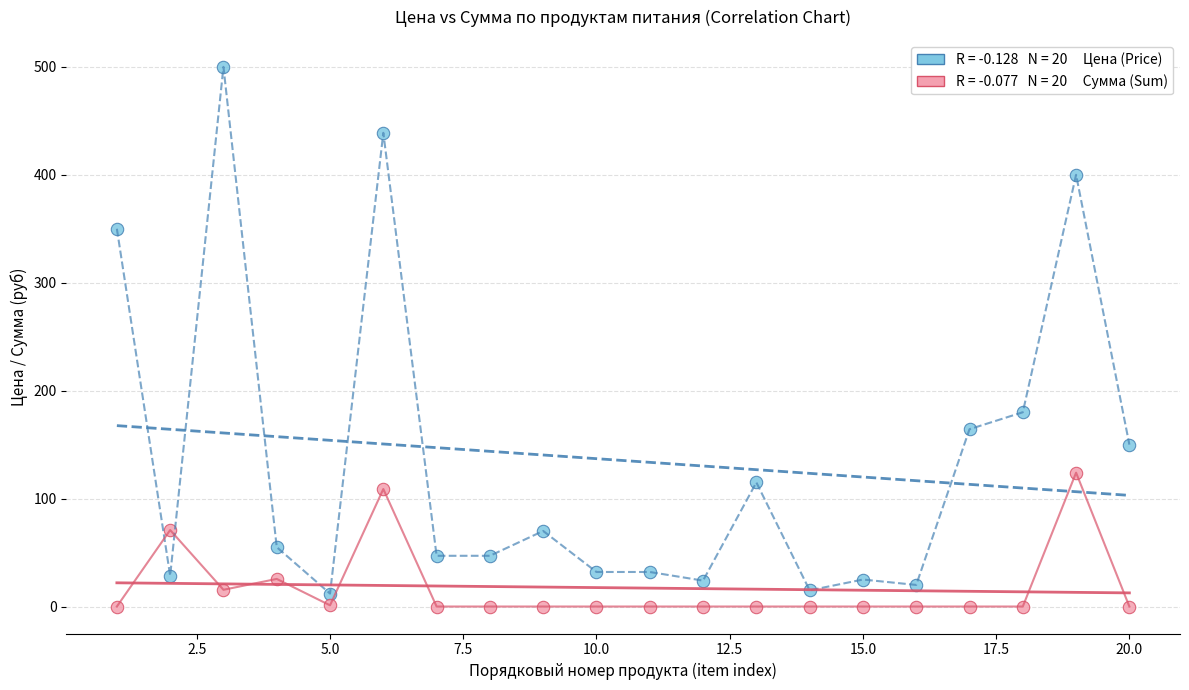

Across all series, what Y value is closest to 250?

180.0